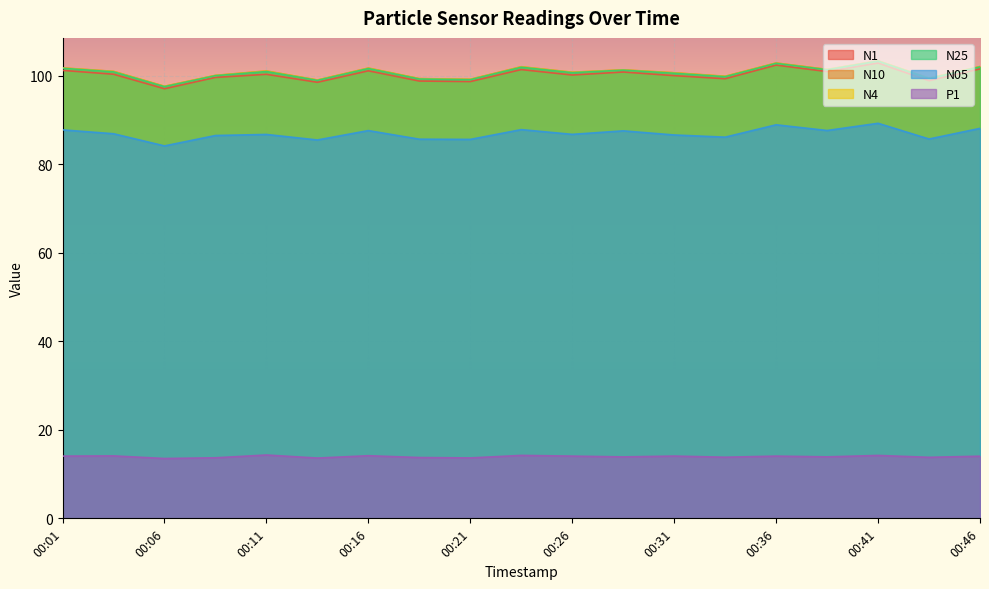

Between 00:21 and 00:36, which is larger?

00:36